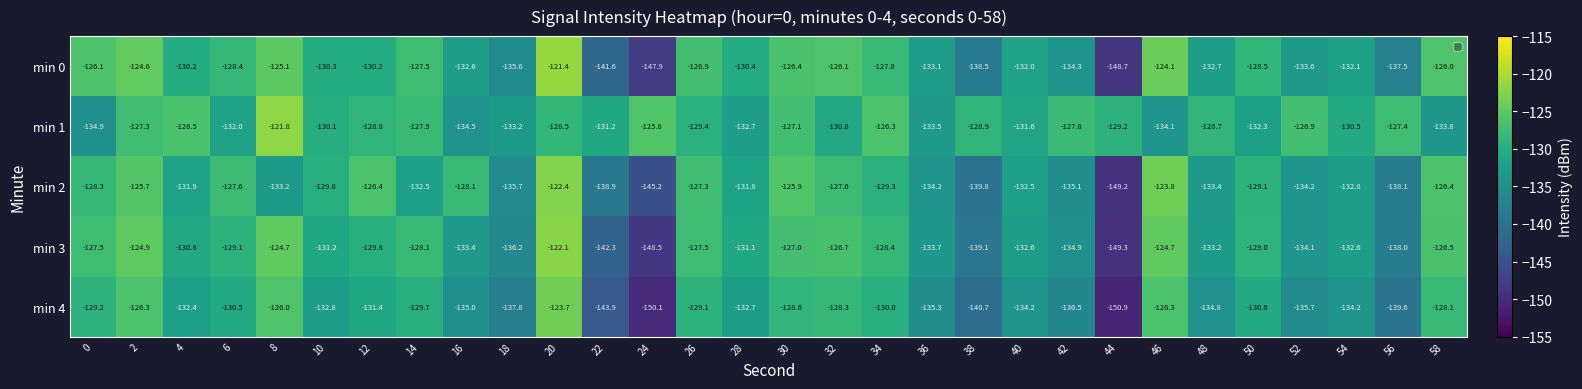

The value of min 1 at 44 is -129.2. True or false?

True